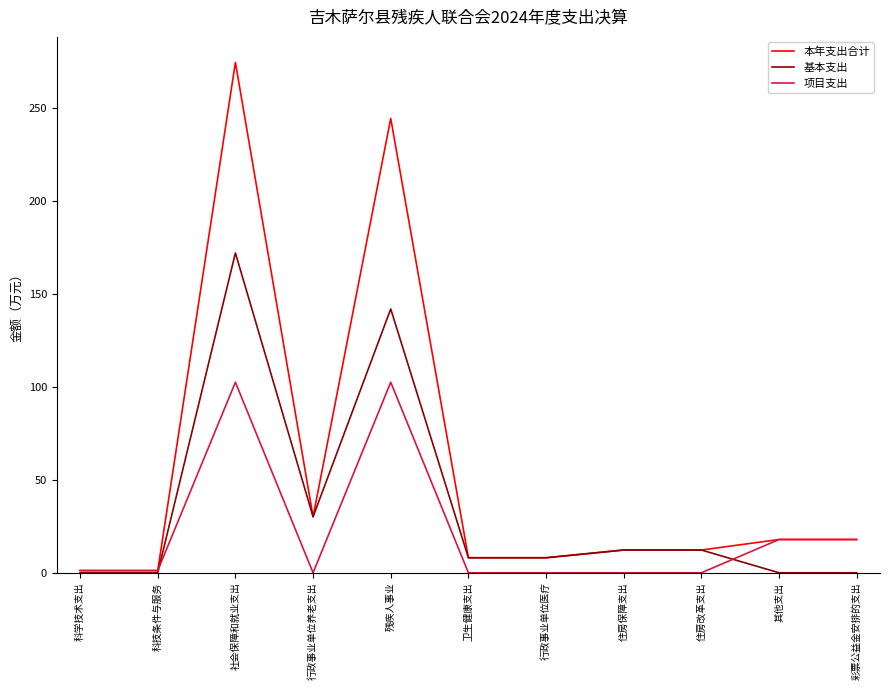

At which label does 基本支出 first exceed 8?

社会保障和就业支出